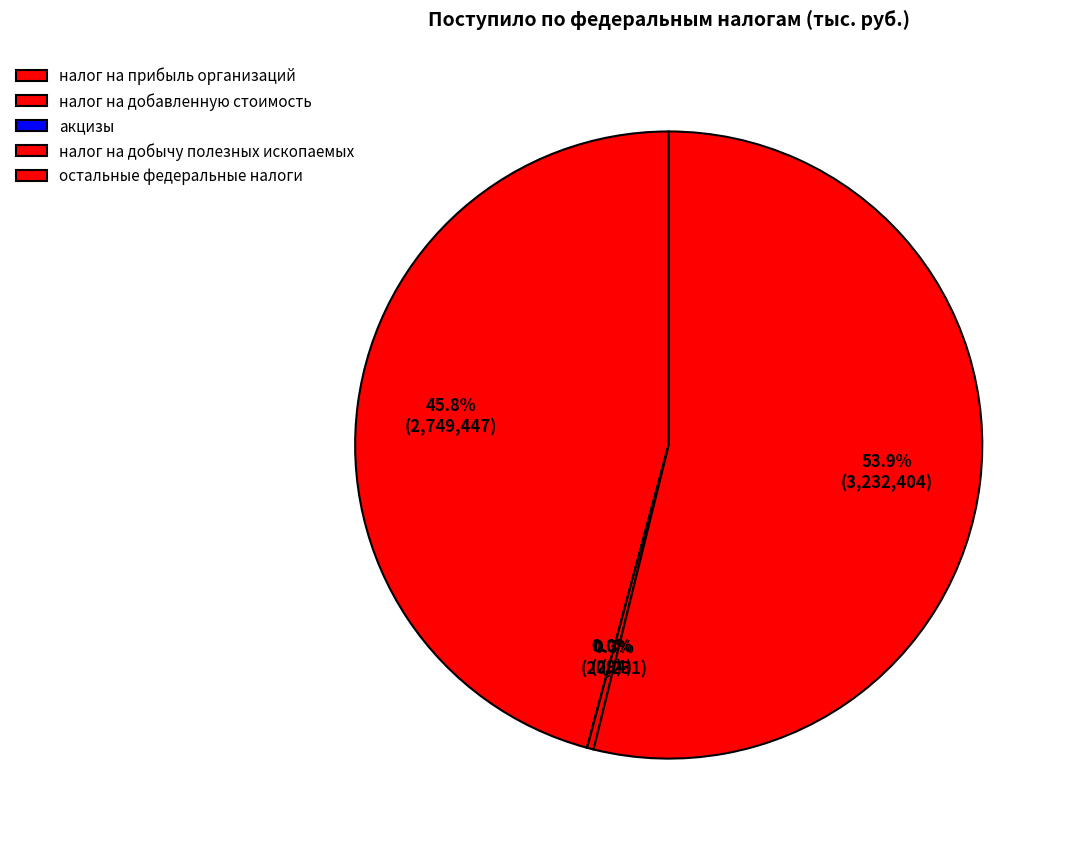

Rank the categories by value from highest to lowest.

остальные федеральные налоги, налог на прибыль организаций, налог на добычу полезных ископаемых, акцизы, налог на добавленную стоимость